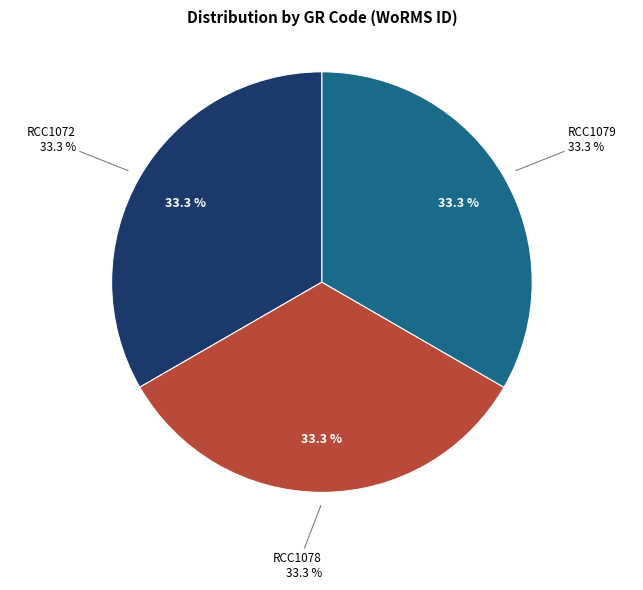

The RCC1072 slice represents 33% of the pie. True or false?

True